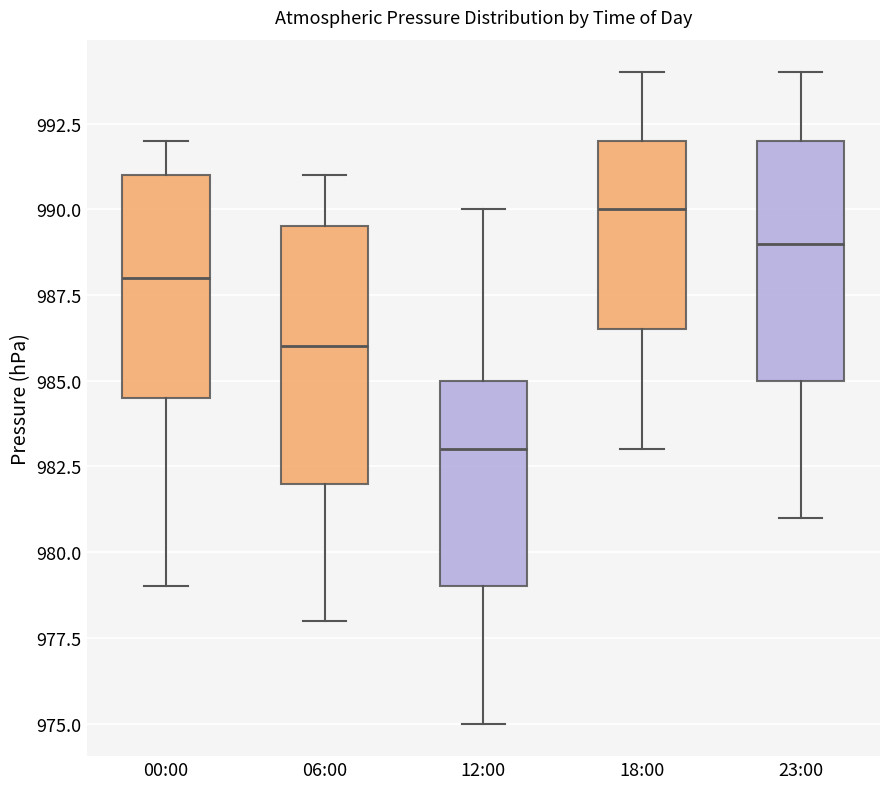

Where is the lower edge of the box for 23:00 on the y-axis? The values are not printed on the chart, so give them approximately, as read against the axis.

985.0